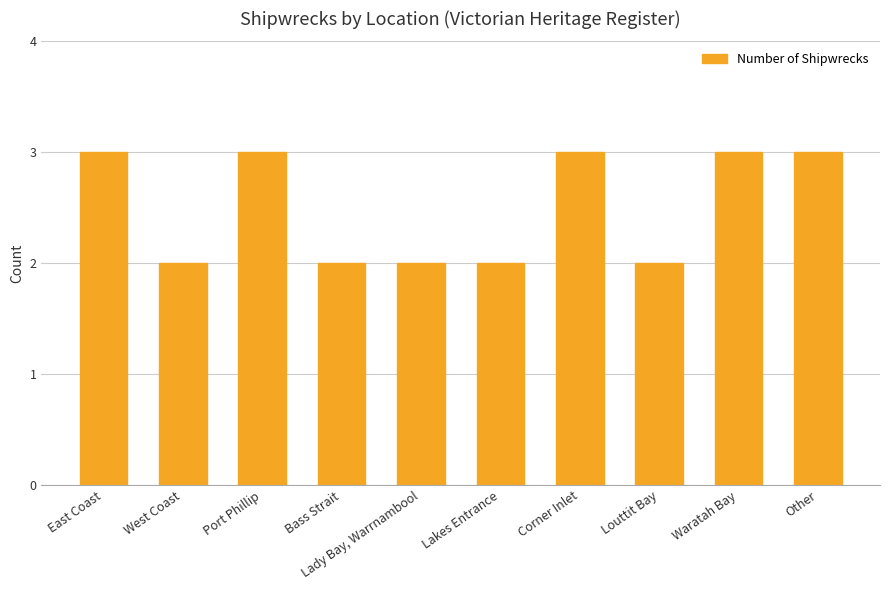

What is the label of the 8th bar from the left?

Louttit Bay